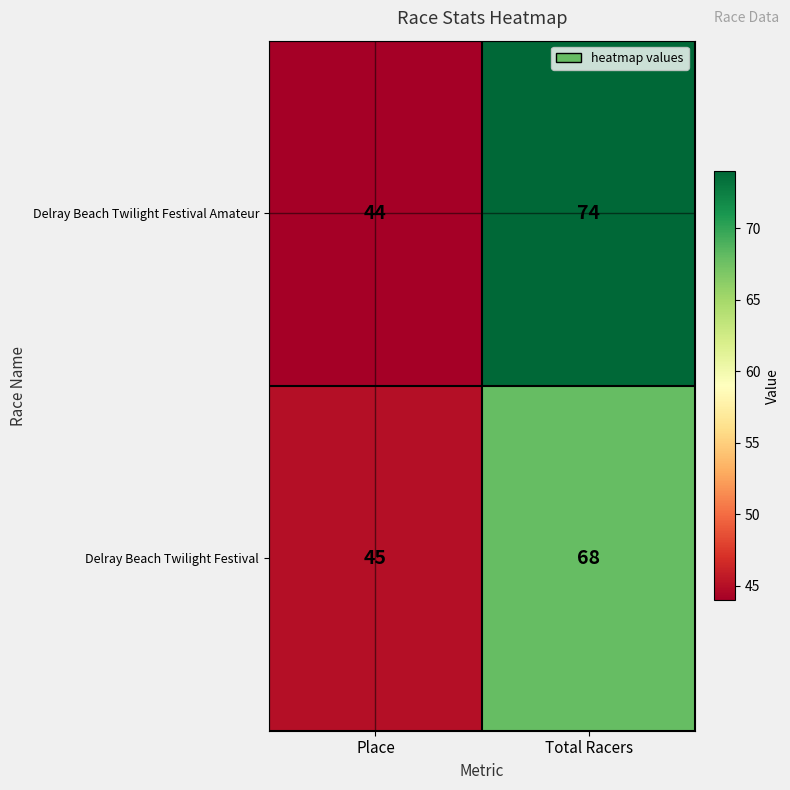

What is the smallest value displayed?

44